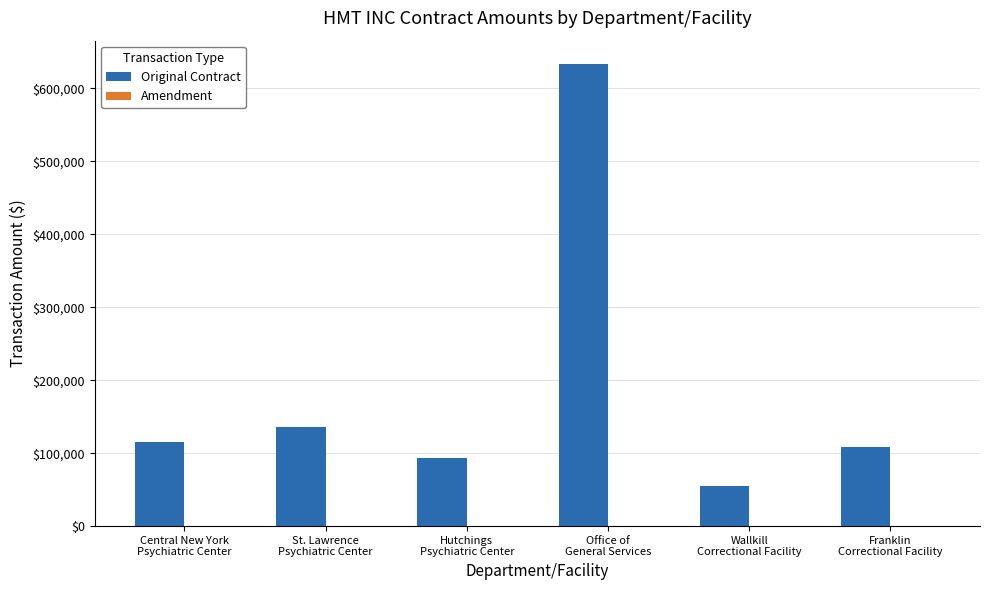

What is the value of the 4th bar from the left?

633585.7